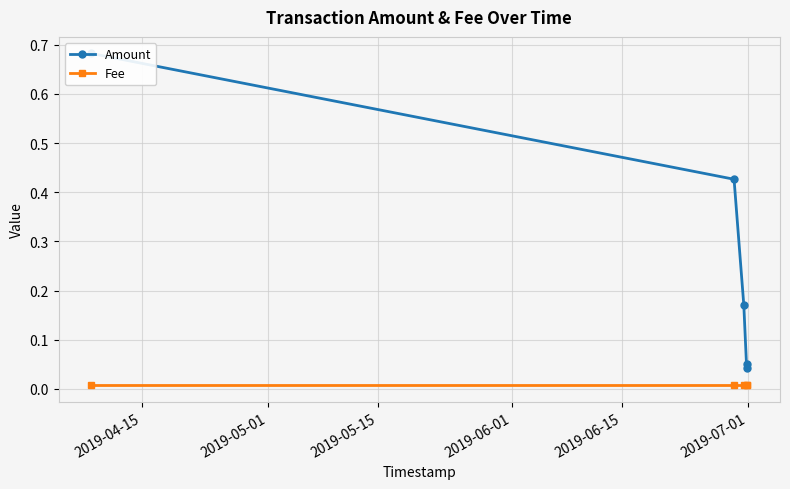

True or false: Fee and Amount cross at least once.

False